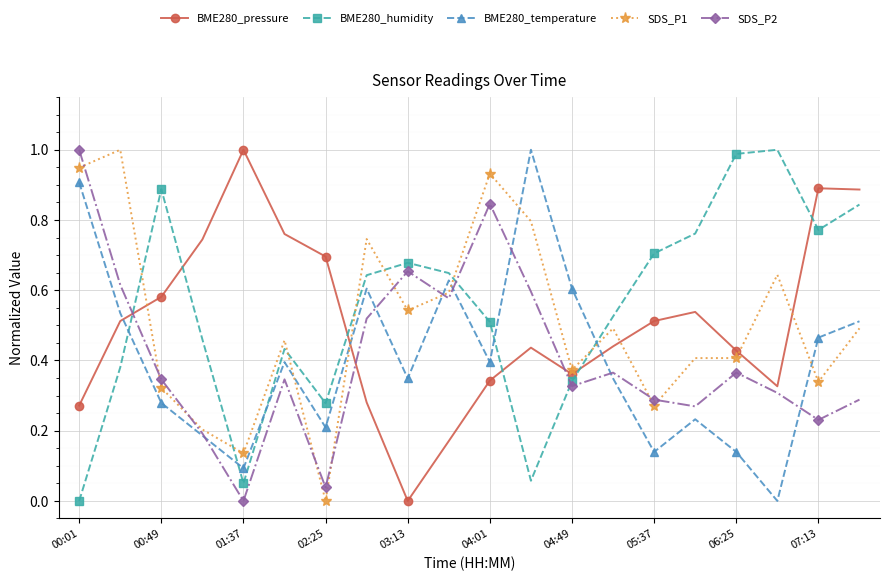

Does the chart display data point markers on the line(s)?

Yes